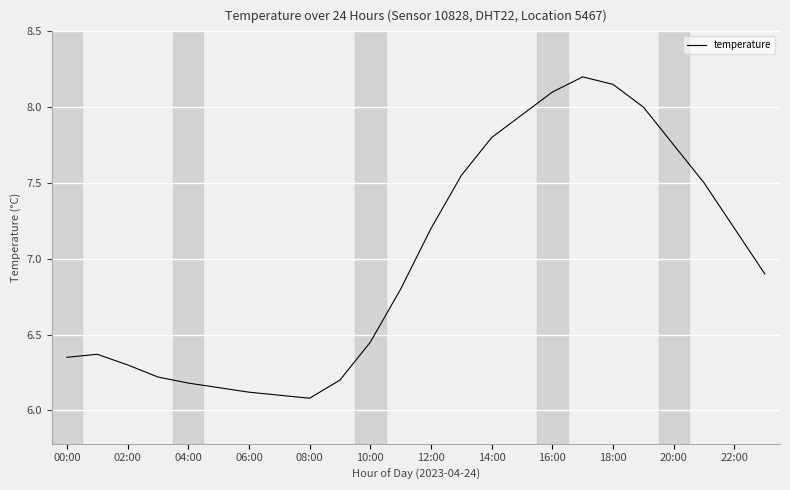

What is the difference between the maximum and minimum values?

2.1